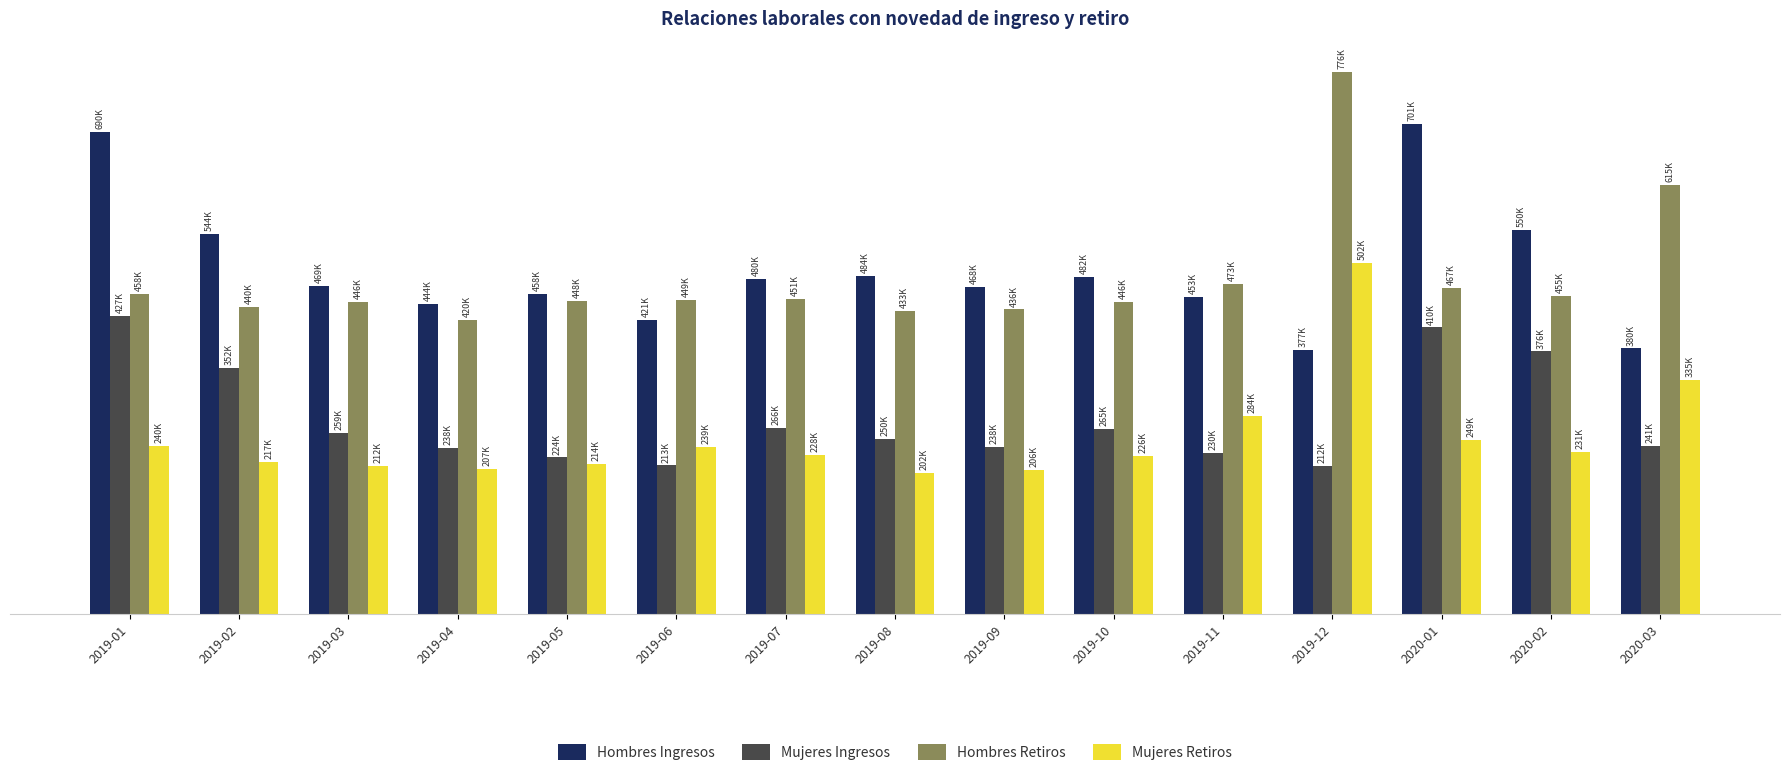

What is the label of the 5th bar from the left?

2019-05